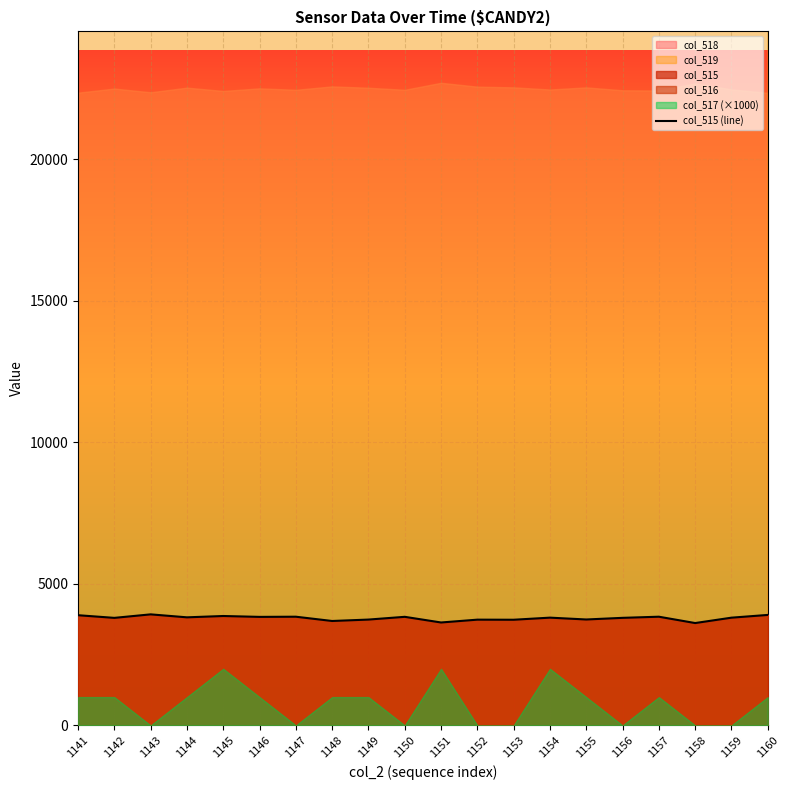

What is the value of the 9th point from the left?

3738